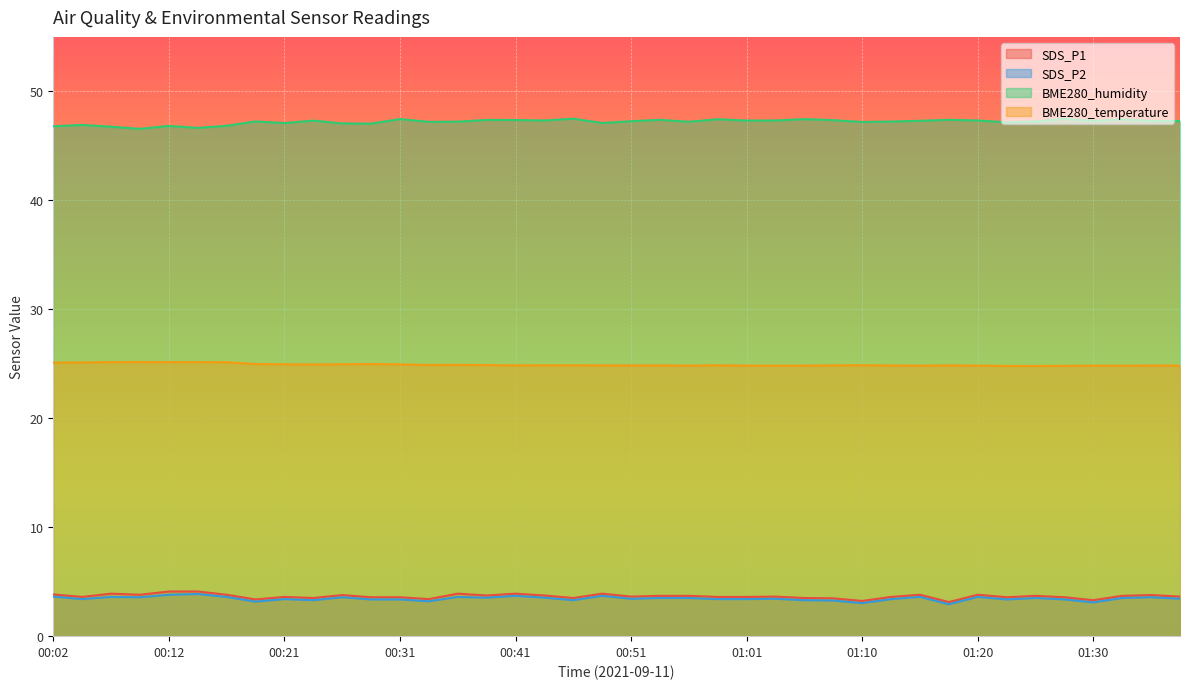

How many lines are shown in the chart?

4